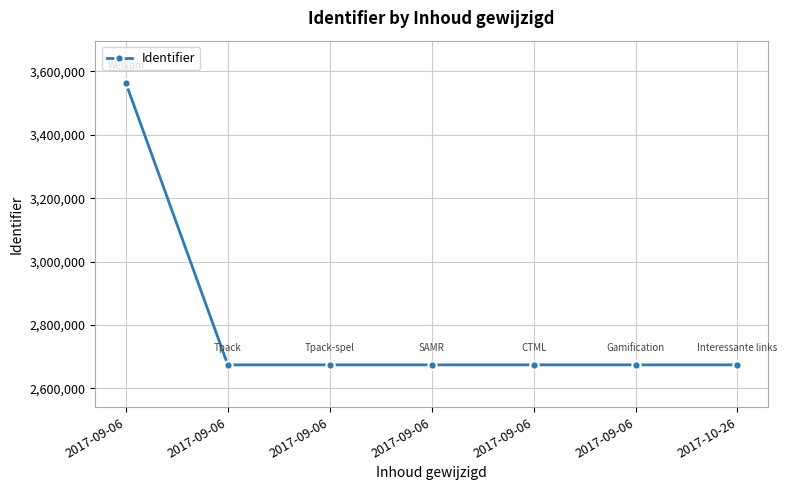

How many lines are shown in the chart?

1